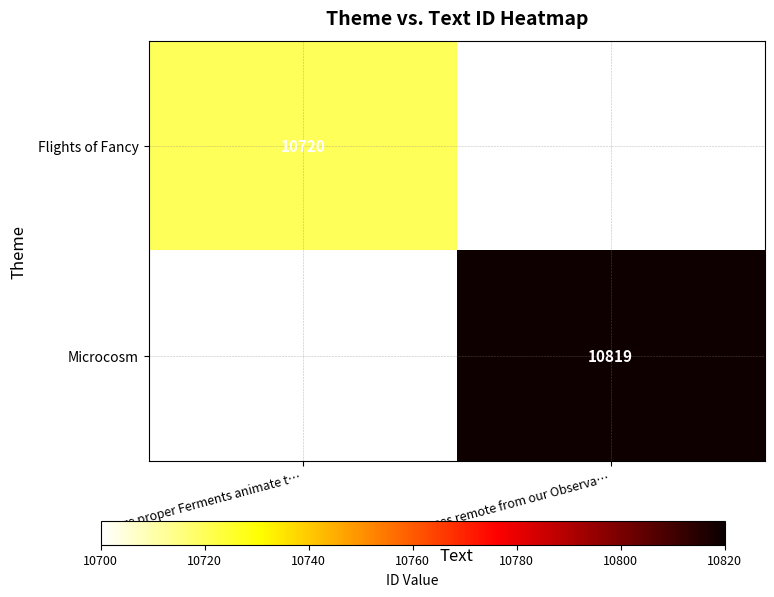

The Flights of Fancy series shows 5887 at Here proper Ferments animate t…. True or false?

False